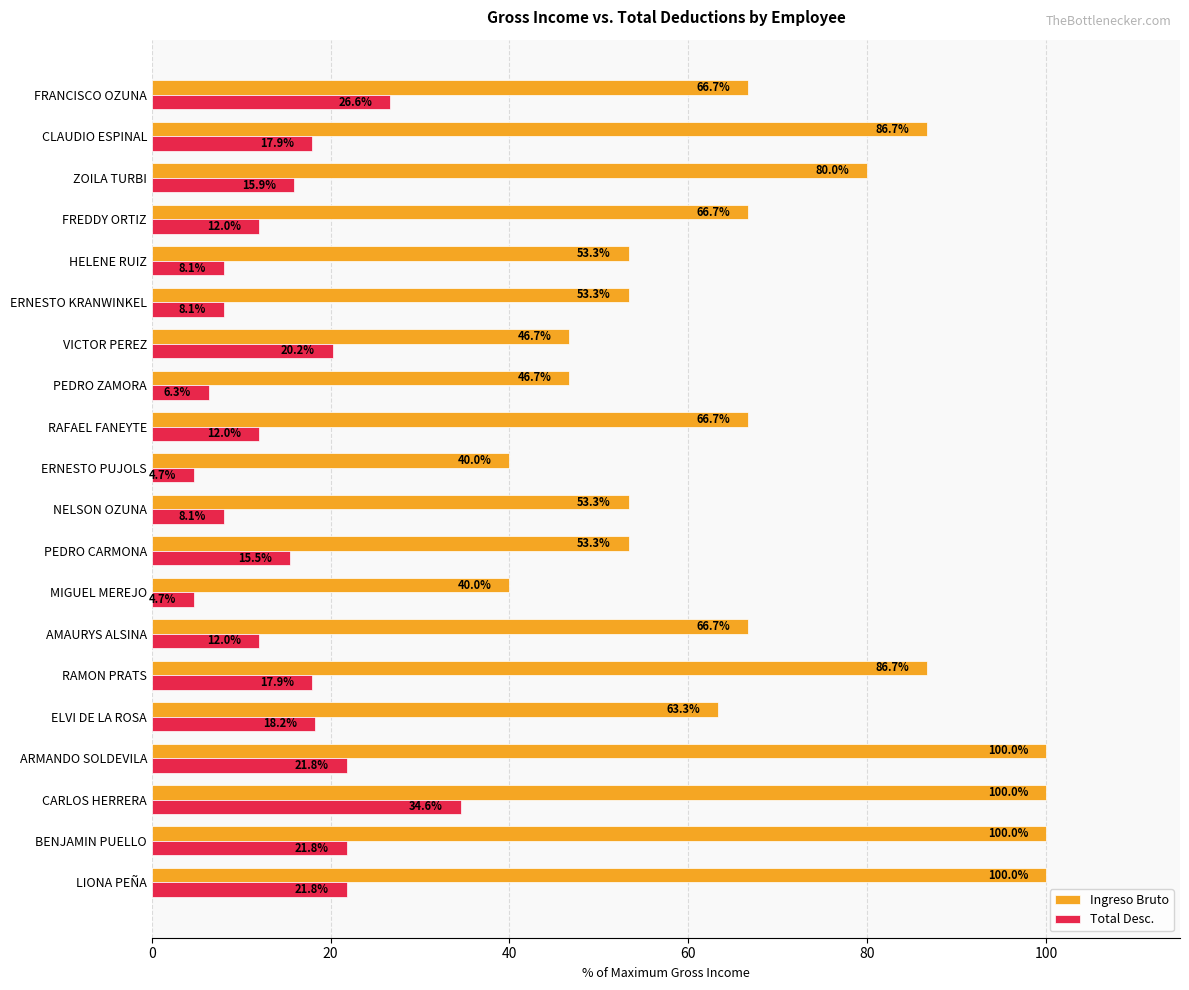

What is the minimum value shown in the chart?

4.7